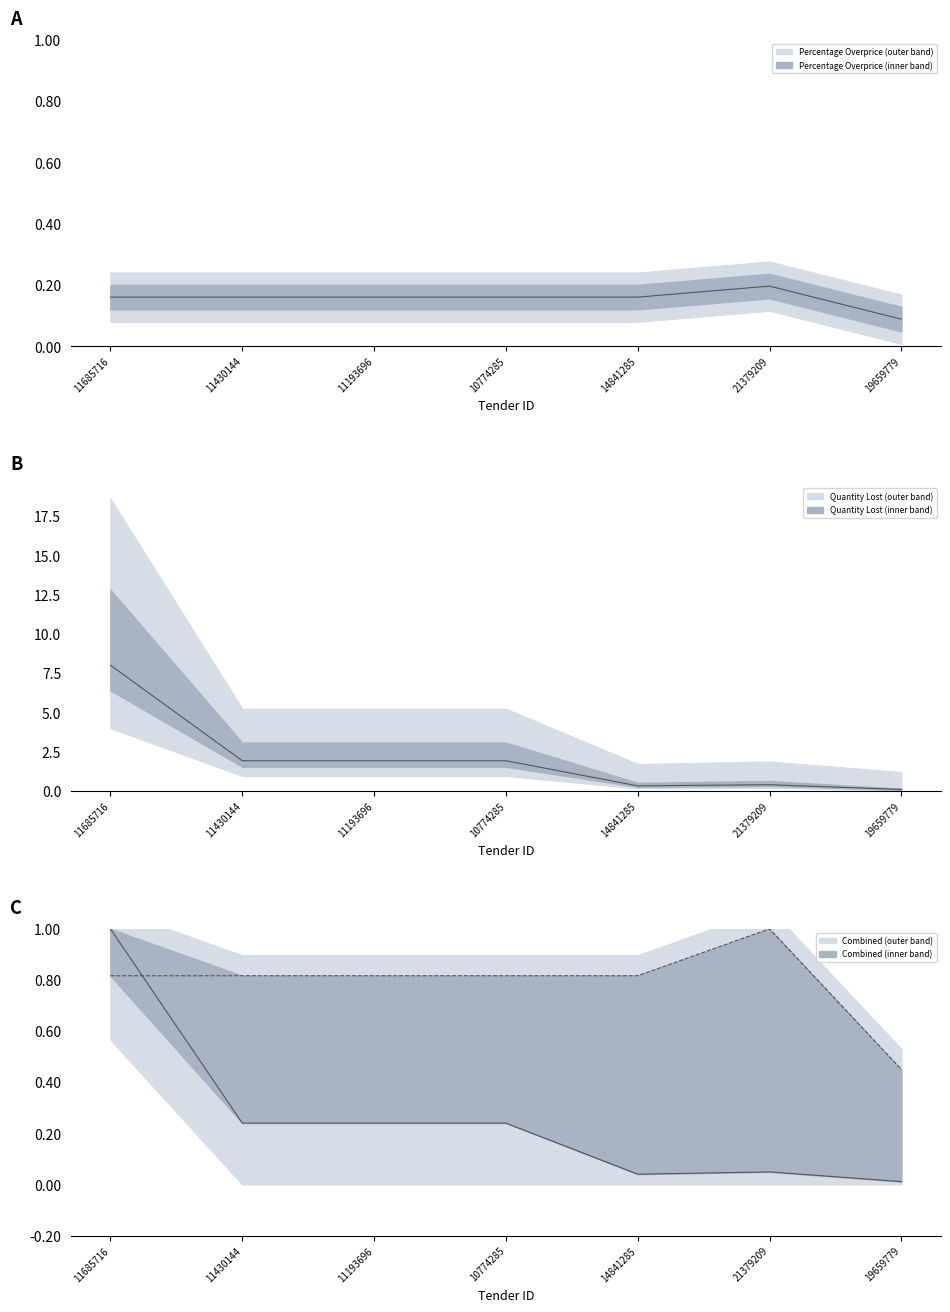

Count the Percentage Overprice values in the range 0 to 1.

7